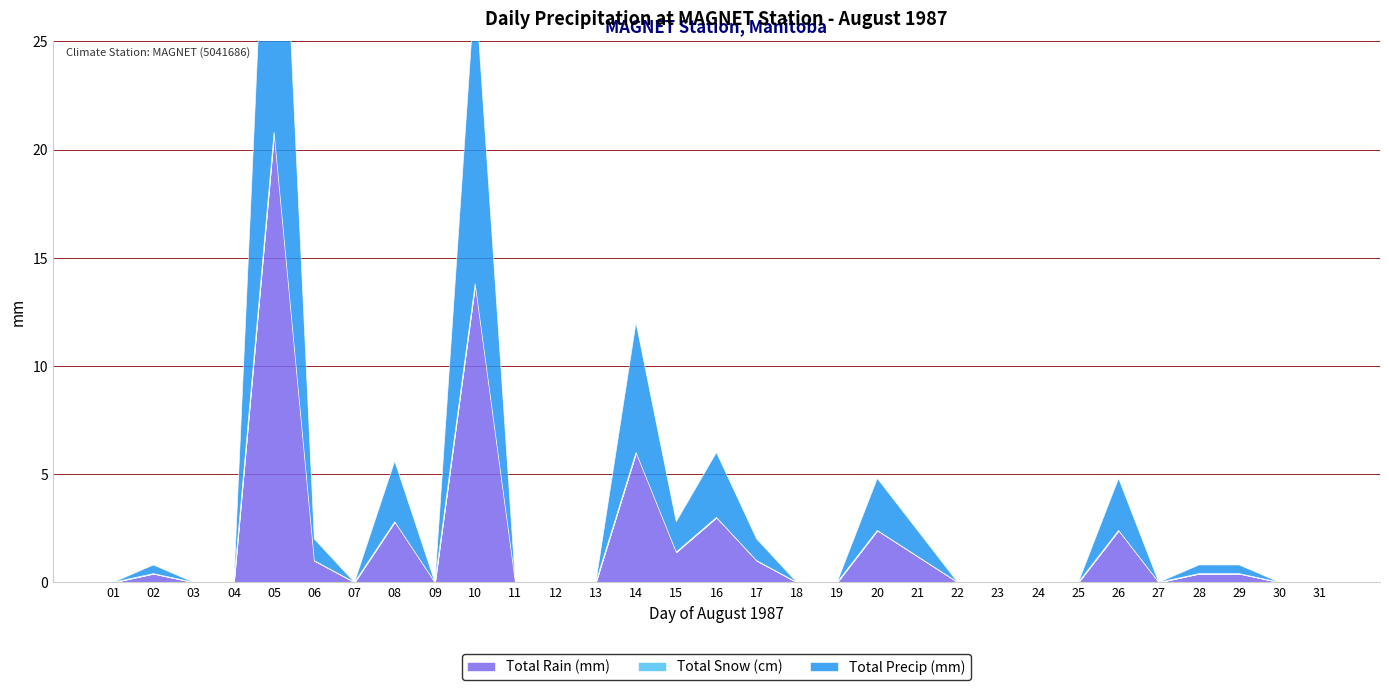

How many interior local valleys does the Total Precip (mm) series have?

4